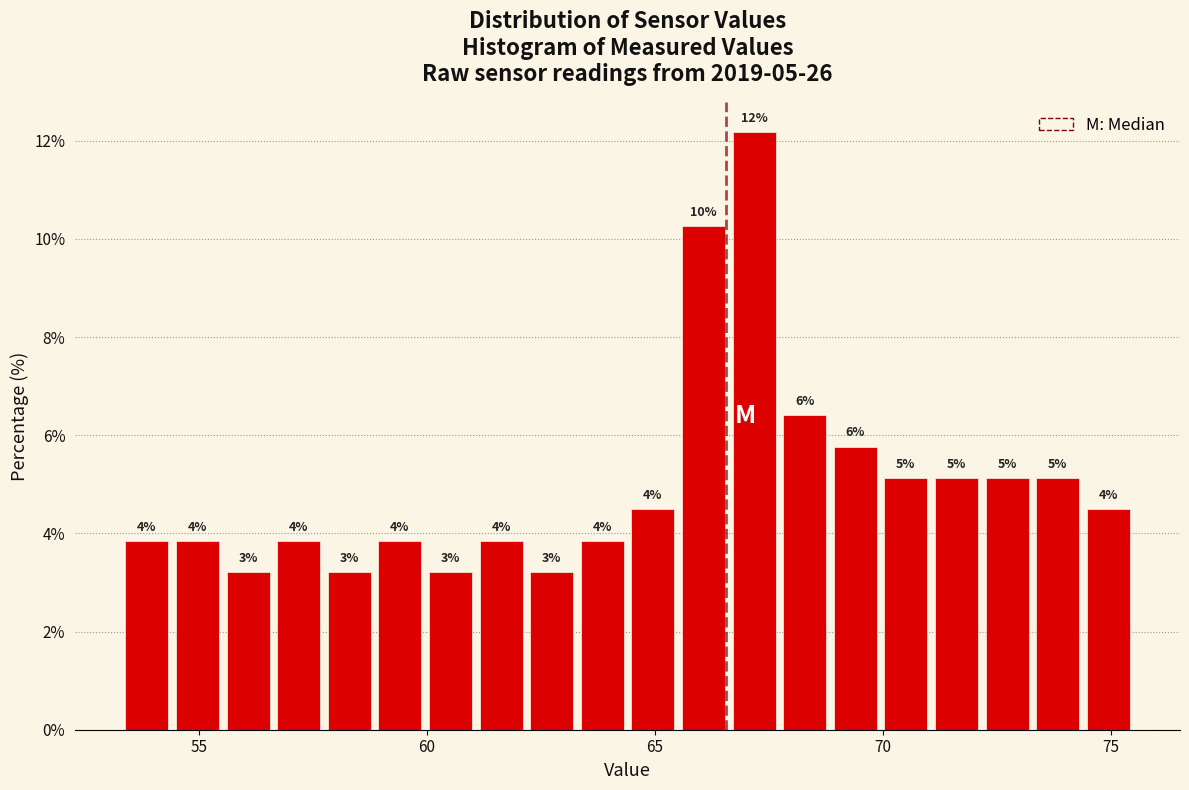

Around what value on the x-axis is the tallest bar? Give the approximate position of its centre, as read against the axis.

67.0